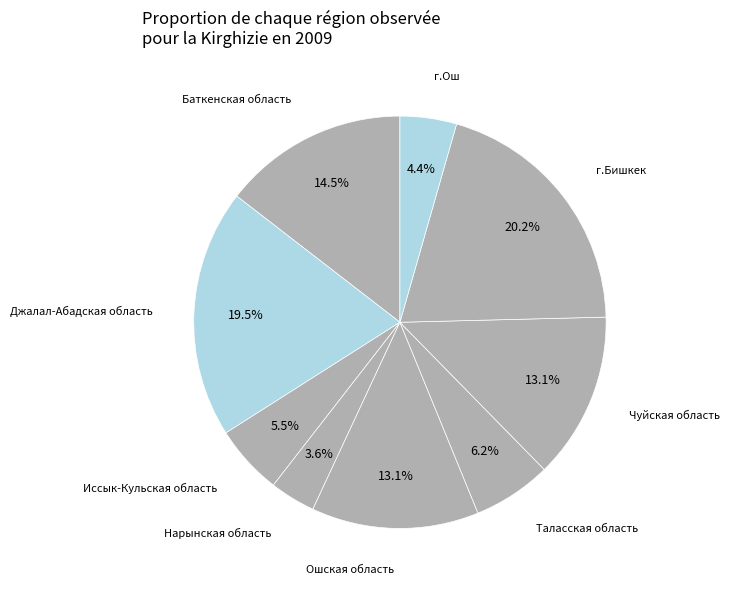

Is there a majority slice in this chart?

No